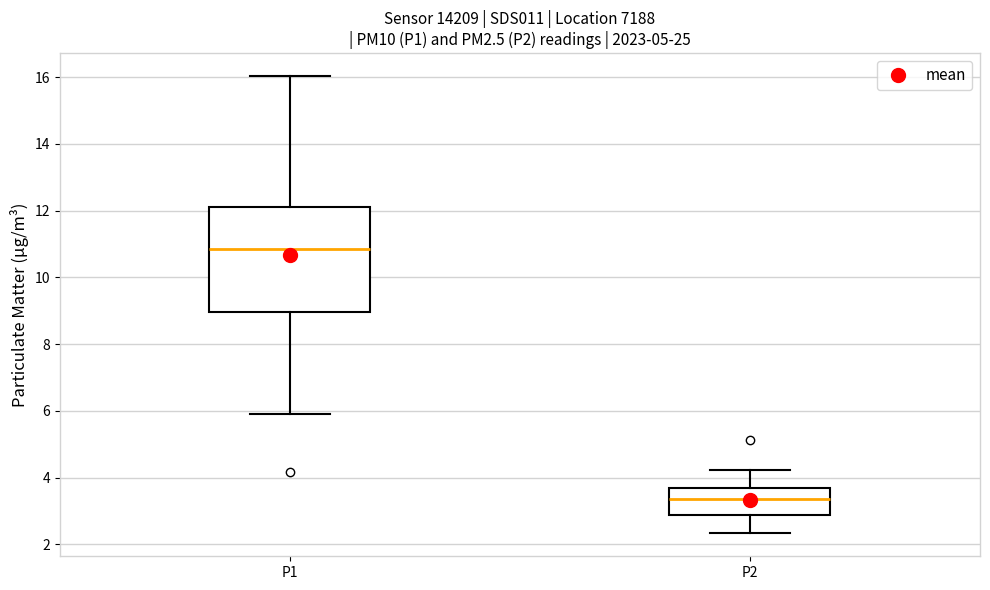

Reading left to right, read every box against the y-axis: the position of its median line, the range the box covers, and the ends of its whiskers. The values are not printed on the chart, so give them approximately, as read against the axis.

P1: median 10.8, box 9.0 to 12.2, whiskers 6.0 to 16.0
P2: median 3.4, box 2.8 to 3.8, whiskers 2.4 to 4.2